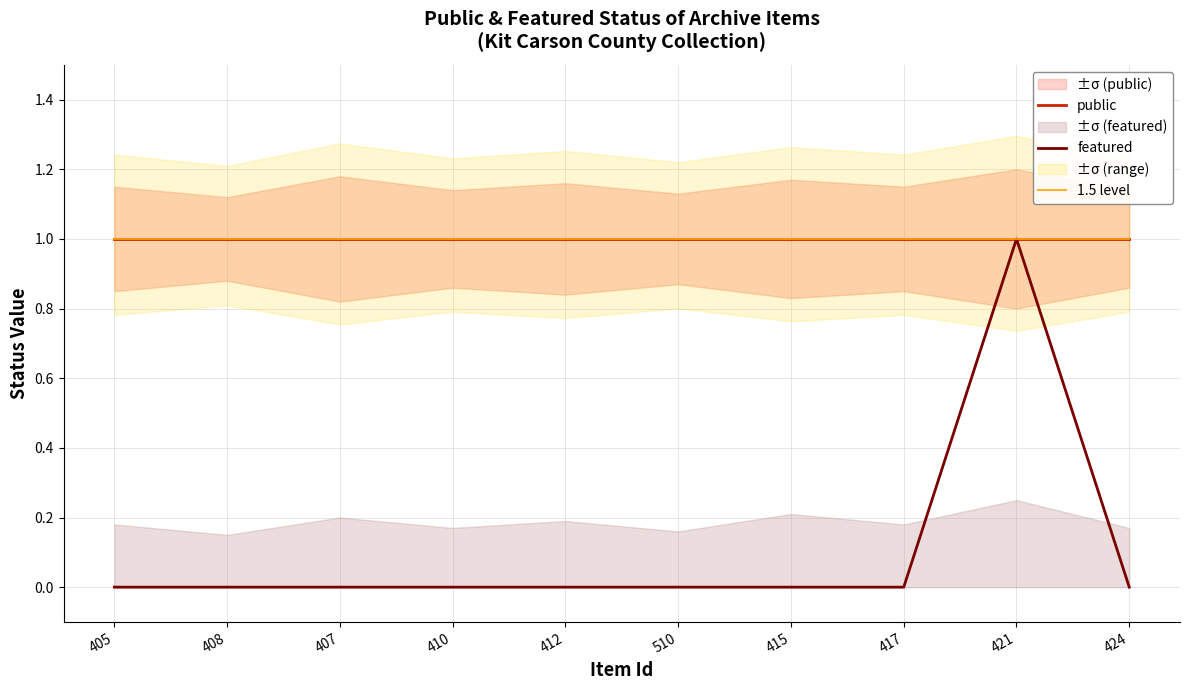

Which category has the highest value across all series?

405